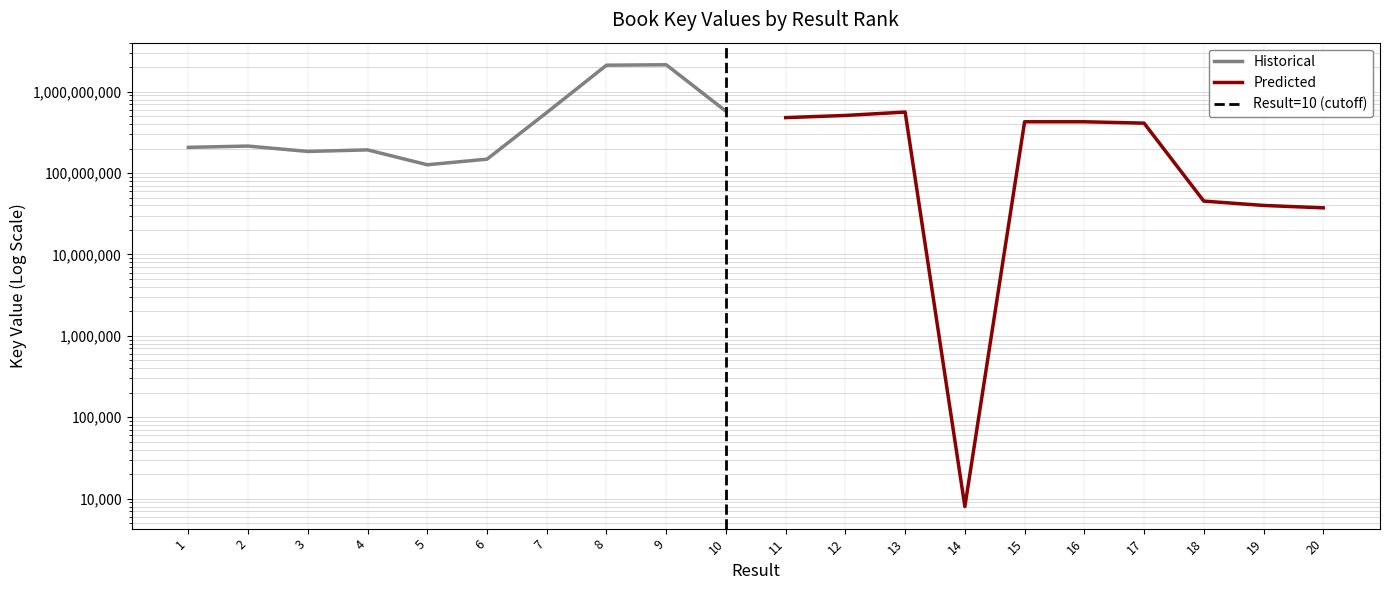

Between 5 and 7, which series saw the biggest shift?

Key (Historical)